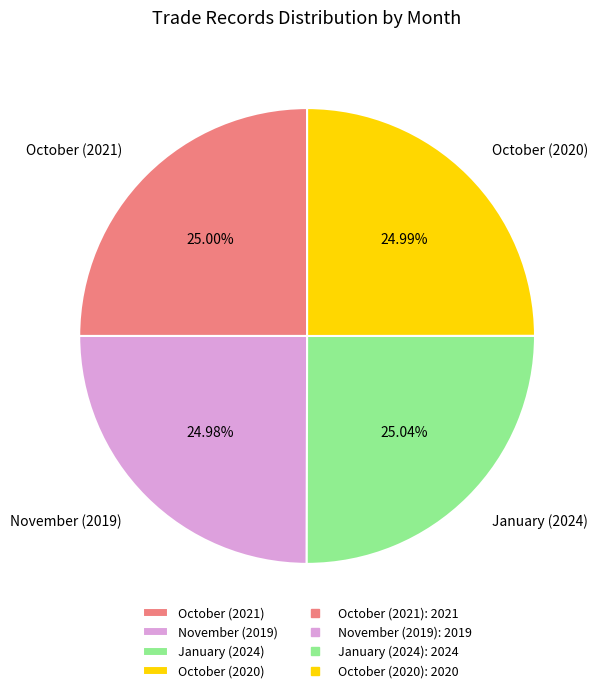

Does October (2020) account for over 50% of the chart?

No